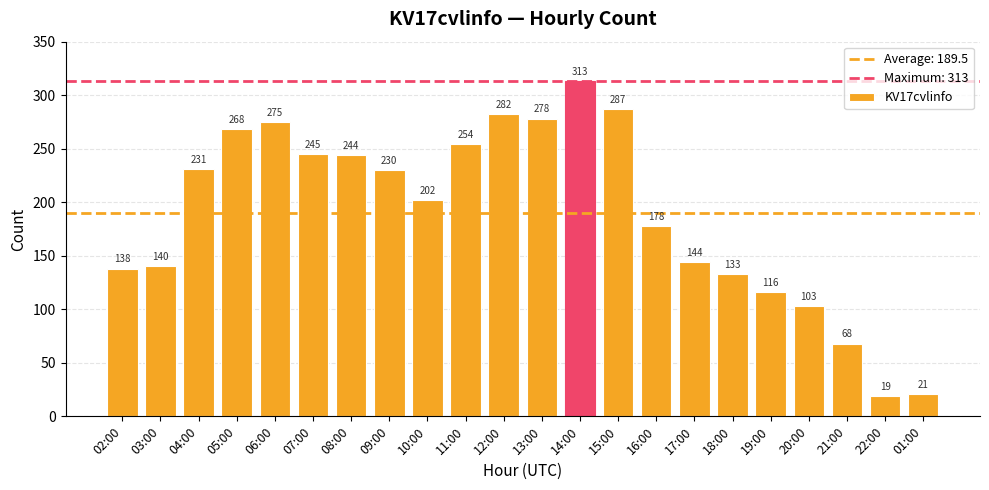

What is the value of the 6th bar from the left?

245